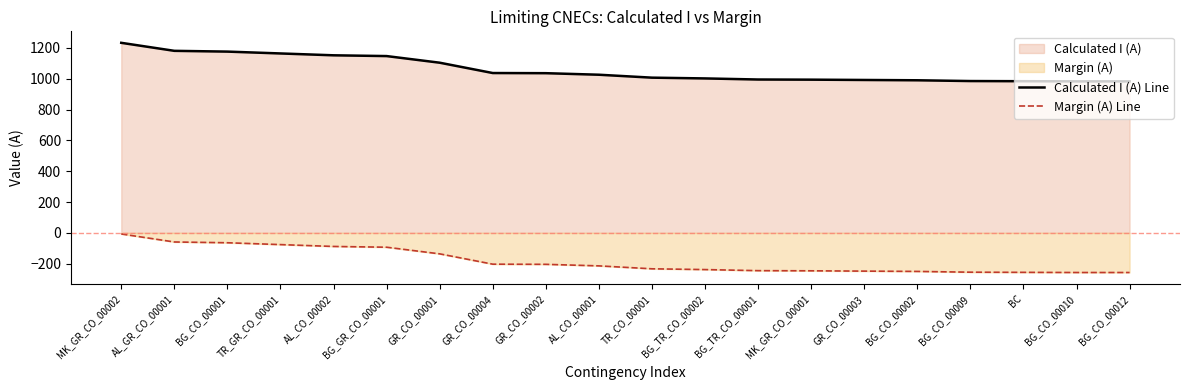

Reading left to right, extract all data points from this chart.

Calculated I (A) Line: 1233	1181	1176	1164	1152	1147	1104	1037	1036	1026	1007	1002	995	994	992	990	985	984	983	983
Margin (A) Line: -7	-59	-64	-76	-88	-93	-136	-203	-204	-214	-233	-238	-245	-246	-248	-250	-255	-256	-257	-257